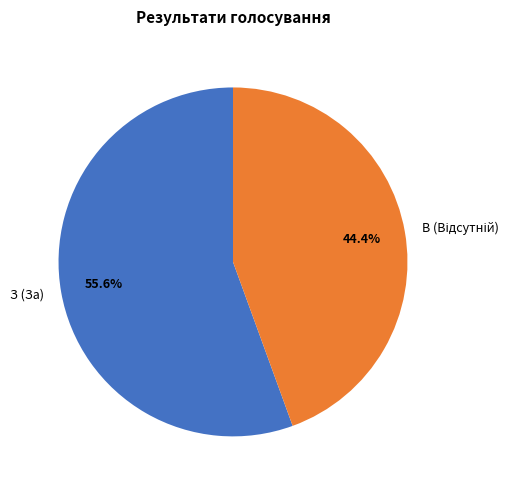

The З (За) slice represents 68% of the pie. True or false?

False